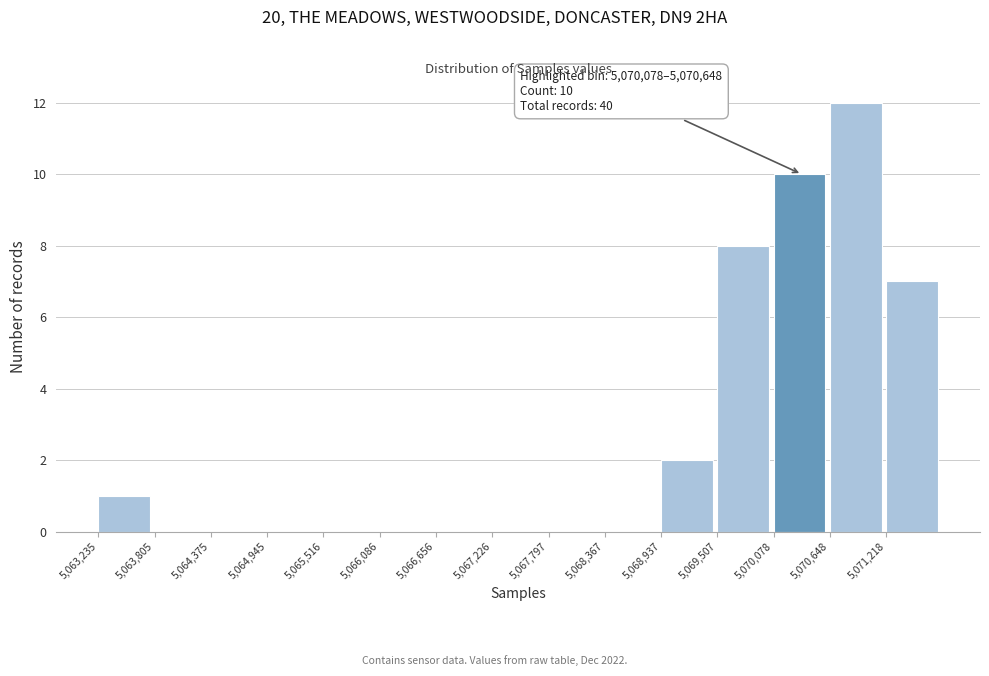

Over which range of the x-axis is the bar tallest?

5070600 to 5071200